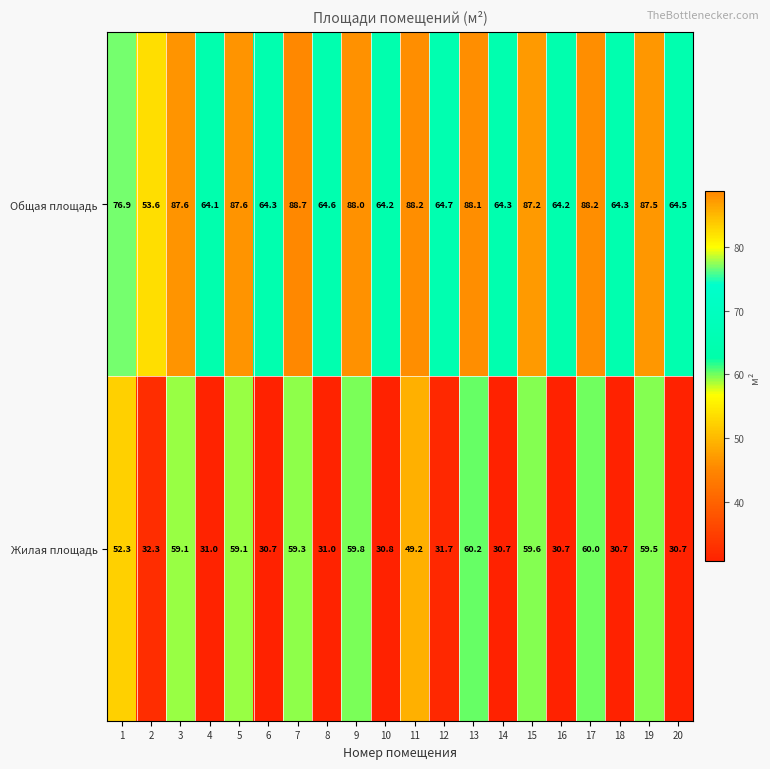

Which series has the largest total across all categories?

Общая площадь